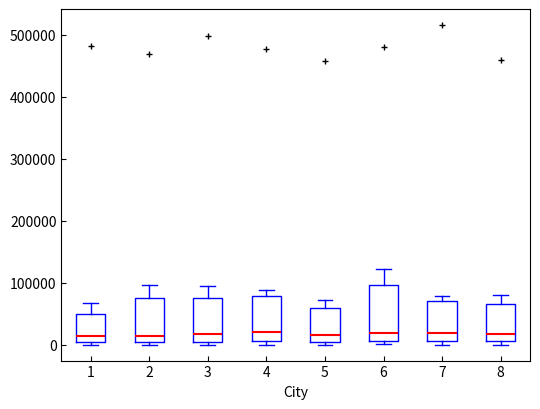

Reading left to right, transcribe this box plot: for each box, give where its median line is, the range the box spans, and where its two whiskers end, as read against the y-axis. The values are not printed on the chart, so give them approximately, as read against the axis.

1: median 10000, box 0 to 50000, whiskers 0 (just below the box's lower edge) to 70000
2: median 10000, box 0 to 70000, whiskers 0 (just below the box's lower edge) to 100000
3: median 20000, box 0 to 80000, whiskers 0 (just below the box's lower edge) to 90000
4: median 20000, box 10000 to 80000, whiskers 0 to 90000
5: median 20000, box 10000 to 60000, whiskers 0 to 70000
6: median 20000, box 10000 to 100000, whiskers 0 to 120000
7: median 20000, box 10000 to 70000, whiskers 0 to 80000
8: median 20000, box 10000 to 70000, whiskers 0 to 80000